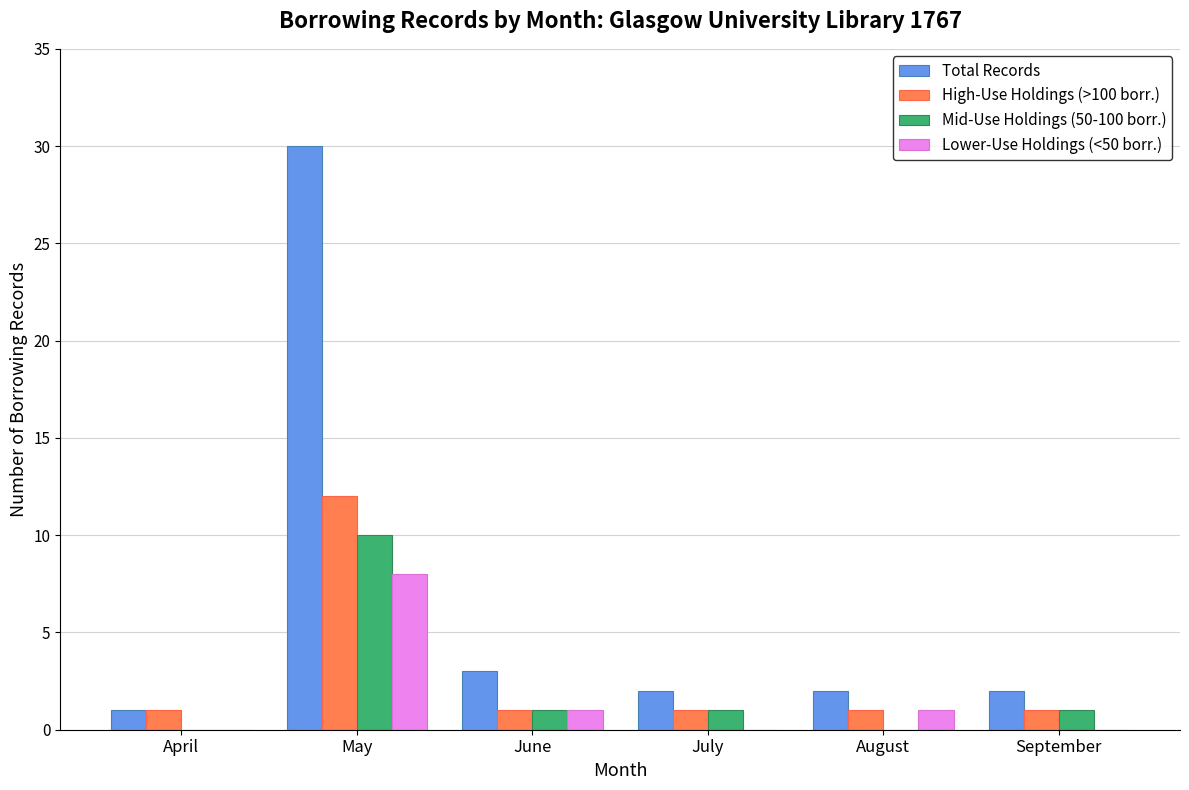

What is the maximum value shown in the chart?

30